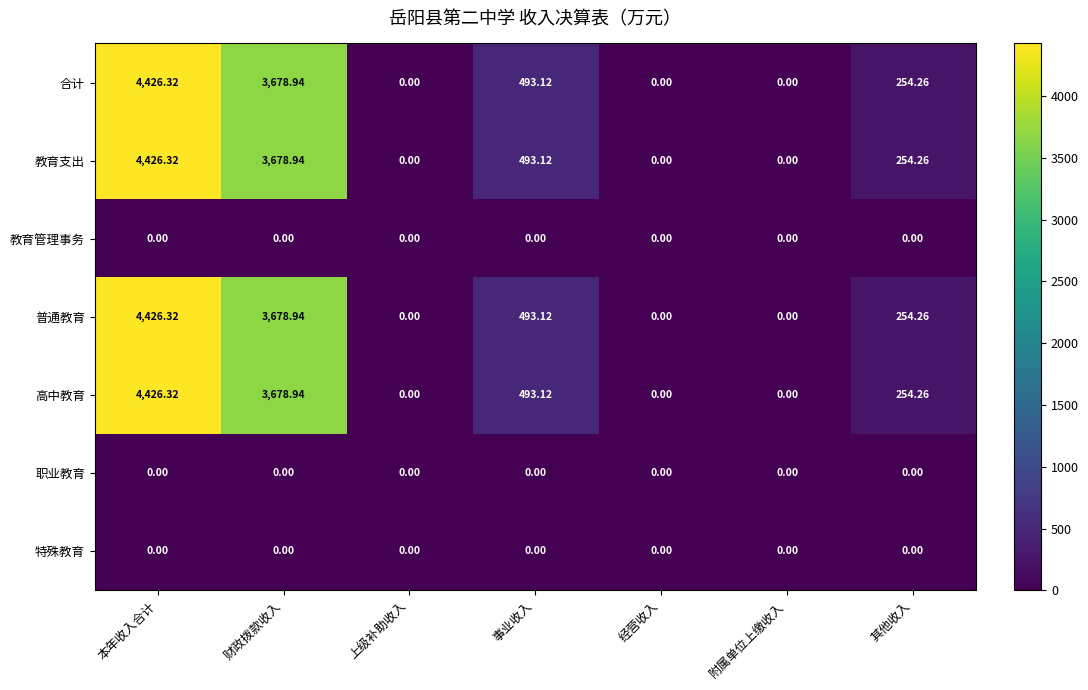

At which label does 高中教育 first exceed 254?

本年收入合计